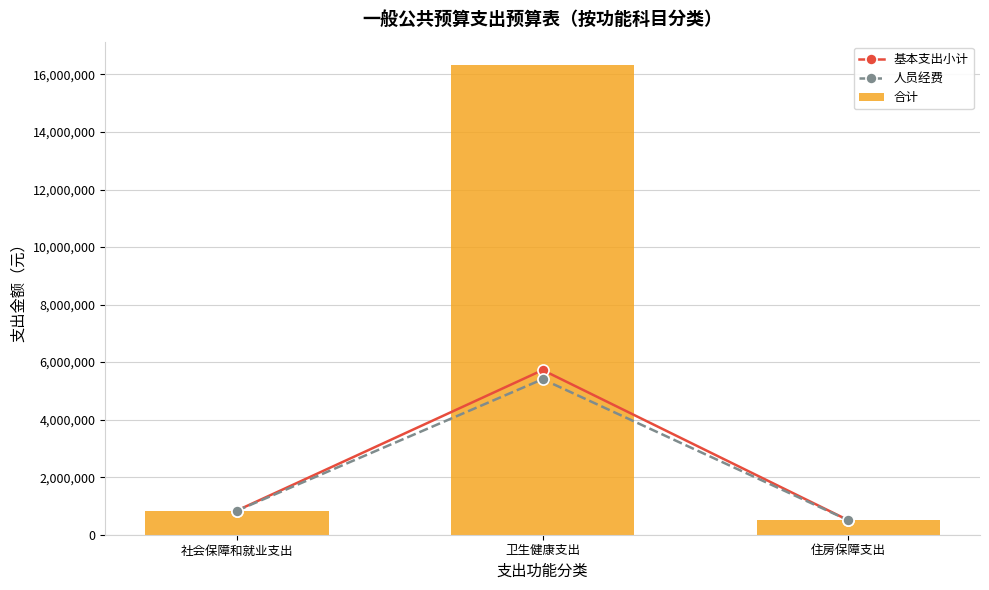

What is the label of the 1st bar from the right?

住房保障支出